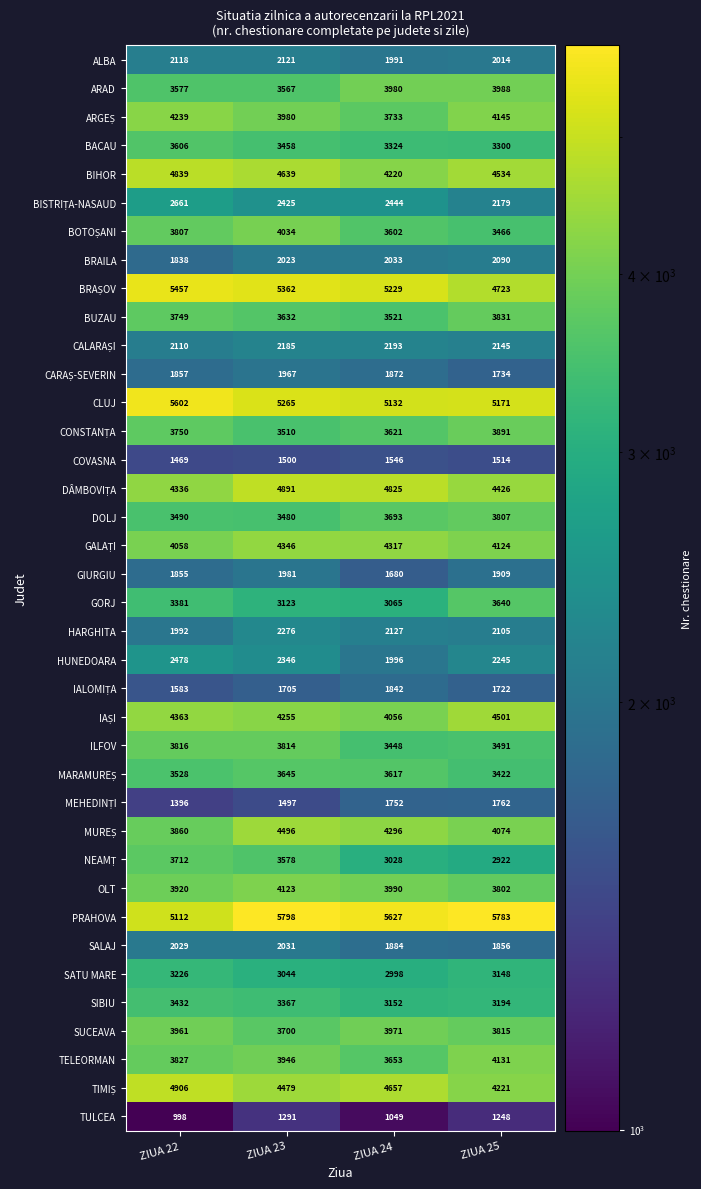

What is the difference between the maximum and minimum values in the HUNEDOARA series?

482